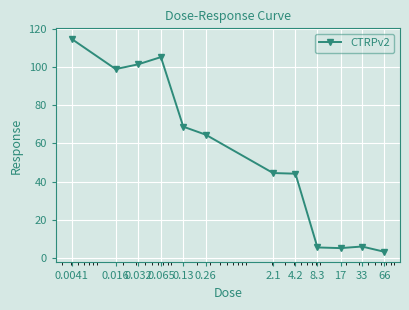

What is the value of the 2nd point from the left?

98.9